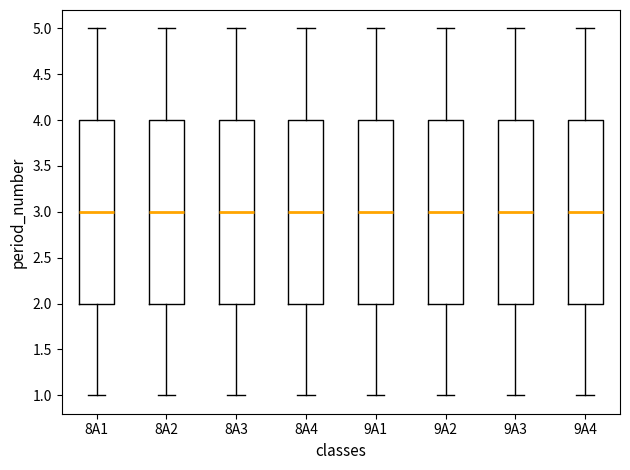

Reading left to right, read every box against the y-axis: the position of its median line, the range the box covers, and the ends of its whiskers. The values are not printed on the chart, so give them approximately, as read against the axis.

8A1: median 3, box 2 to 4, whiskers 1 to 5
8A2: median 3, box 2 to 4, whiskers 1 to 5
8A3: median 3, box 2 to 4, whiskers 1 to 5
8A4: median 3, box 2 to 4, whiskers 1 to 5
9A1: median 3, box 2 to 4, whiskers 1 to 5
9A2: median 3, box 2 to 4, whiskers 1 to 5
9A3: median 3, box 2 to 4, whiskers 1 to 5
9A4: median 3, box 2 to 4, whiskers 1 to 5